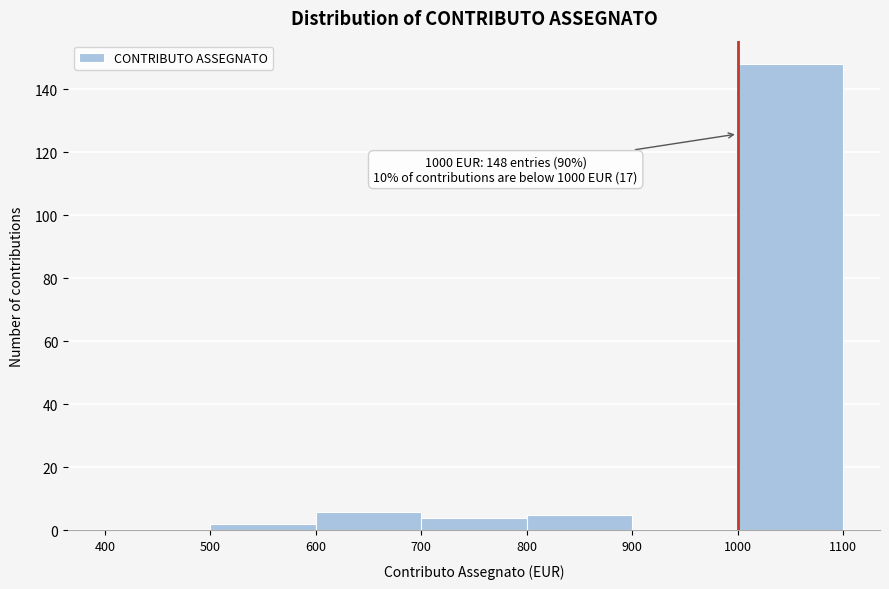

Over which range of the x-axis is the bar tallest?

1000 to 1100